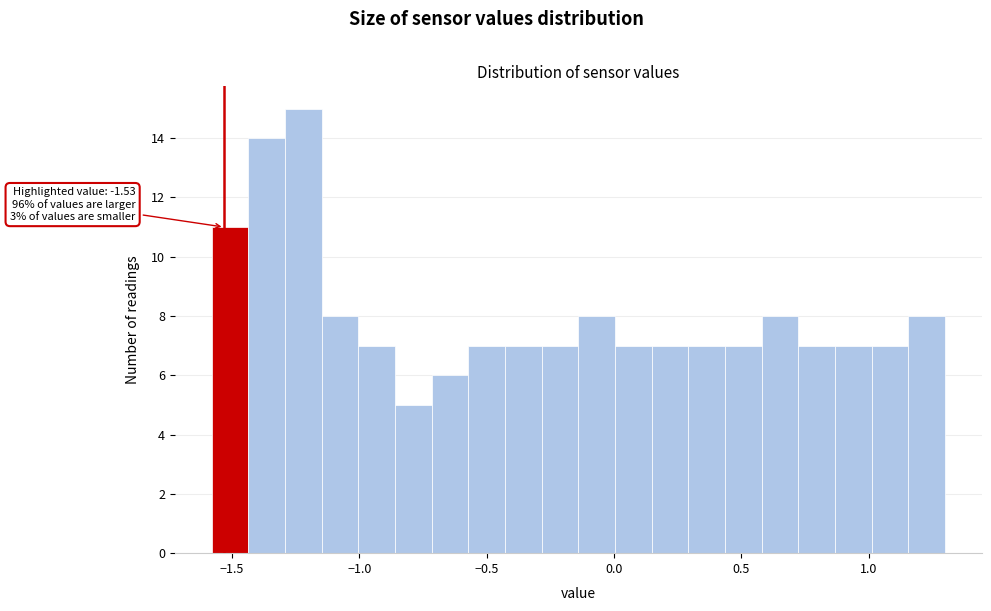

Around what value on the x-axis is the tallest bar? Give the approximate position of its centre, as read against the axis.

-1.20